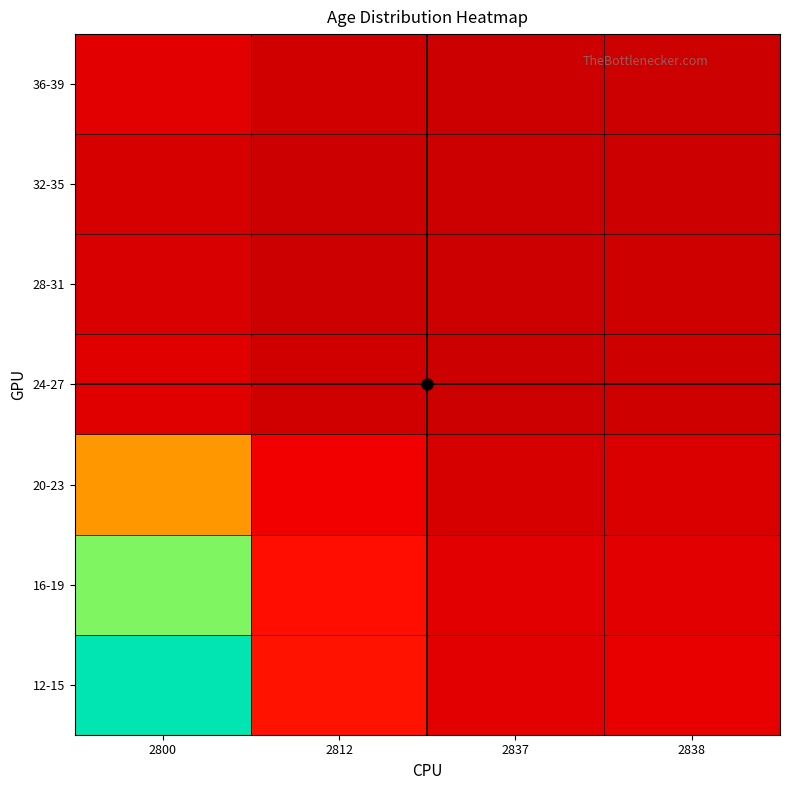

Rank the series by their maximum value, from highest to lowest.

12-15, 16-19, 20-23, 36-39, 24-27, 28-31, 32-35